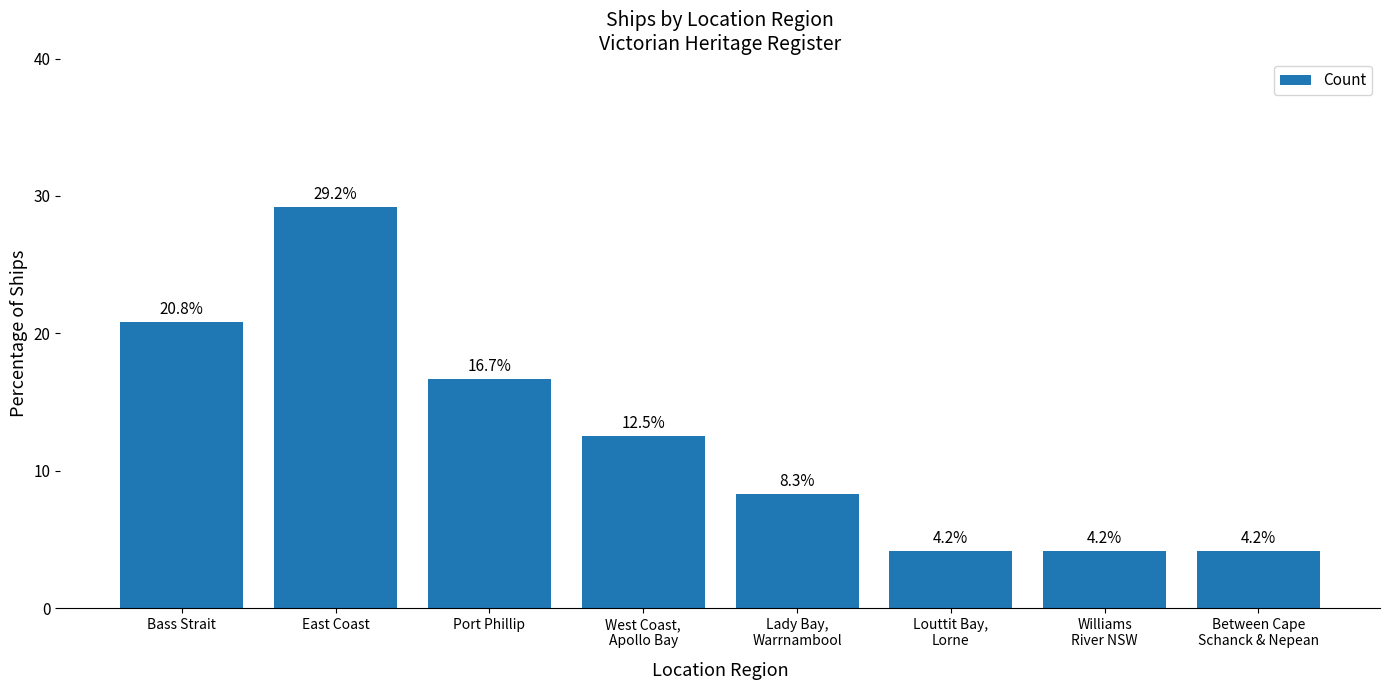

Between Port Phillip and Lady Bay,
Warrnambool, which is larger?

Port Phillip